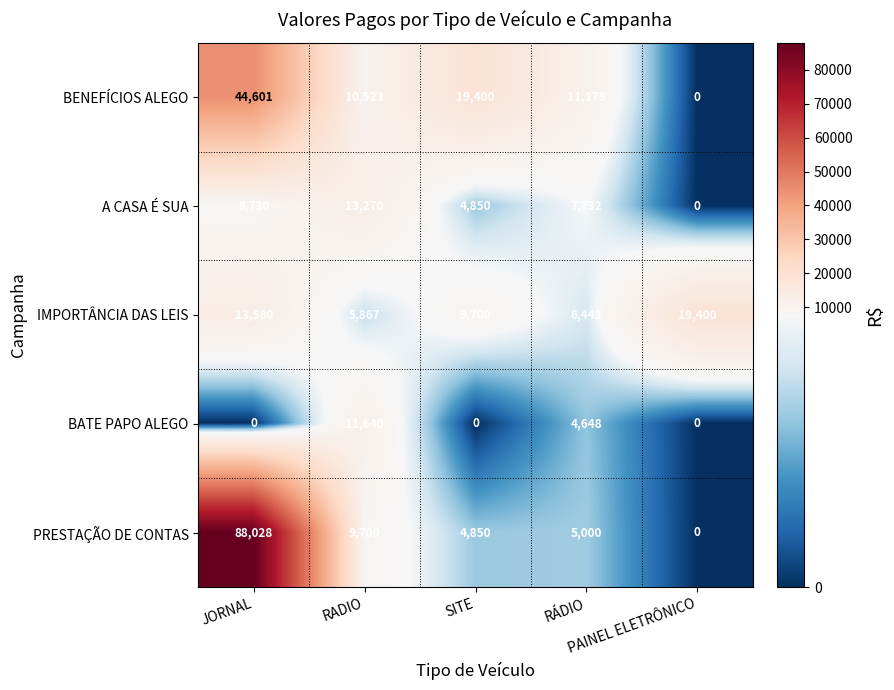

List the series in order of their peak value, highest first.

PRESTAÇÃO DE CONTAS, BENEFÍCIOS ALEGO, IMPORTÂNCIA DAS LEIS, A CASA É SUA, BATE PAPO ALEGO